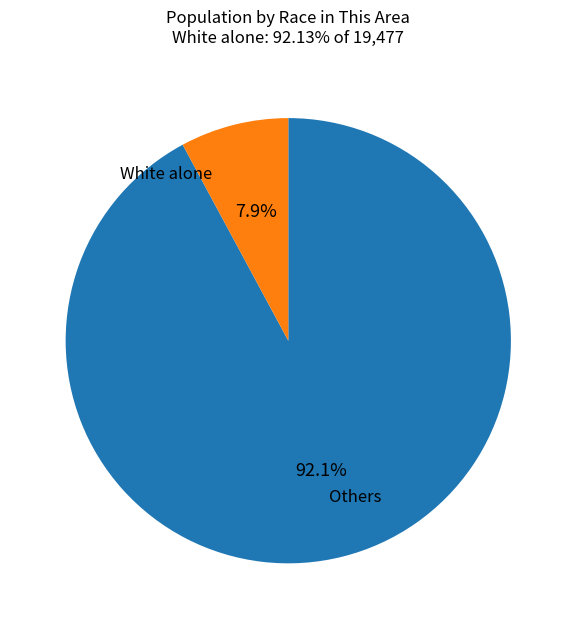

Does any single category account for the majority?

Yes